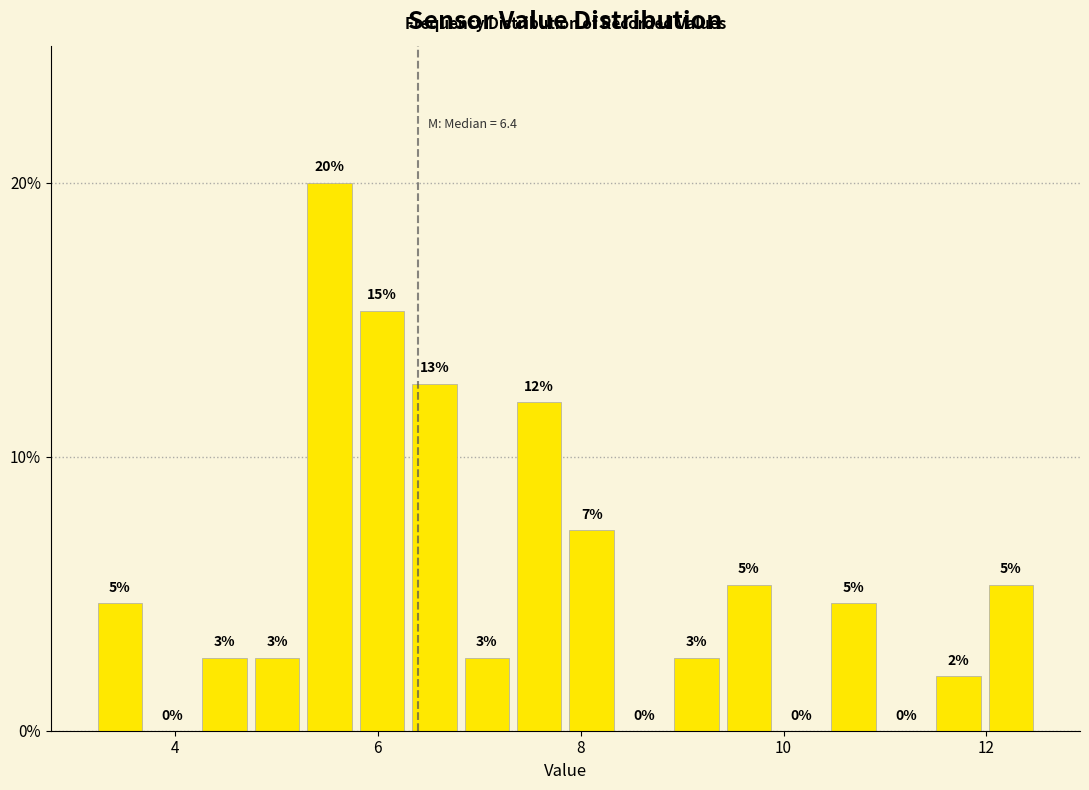

Around what value on the x-axis is the tallest bar? Give the approximate position of its centre, as read against the axis.

5.6